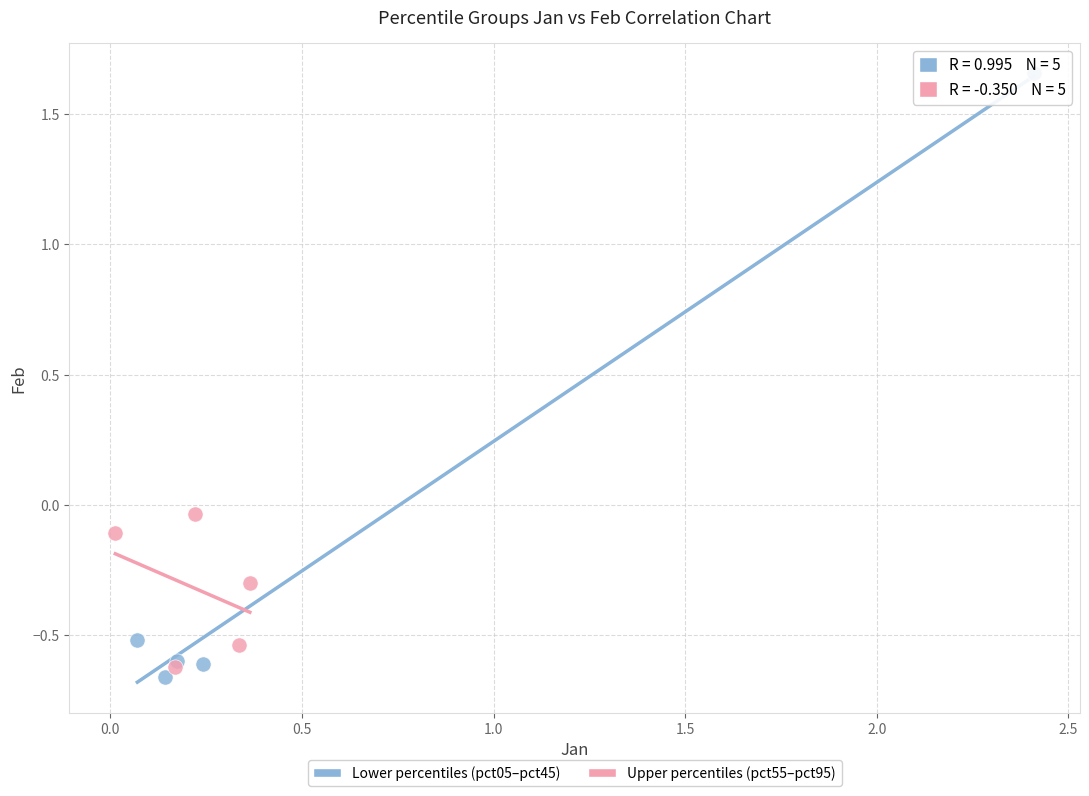

Which series reaches the minimum Y coordinate?

Lower percentiles (pct05–pct45)